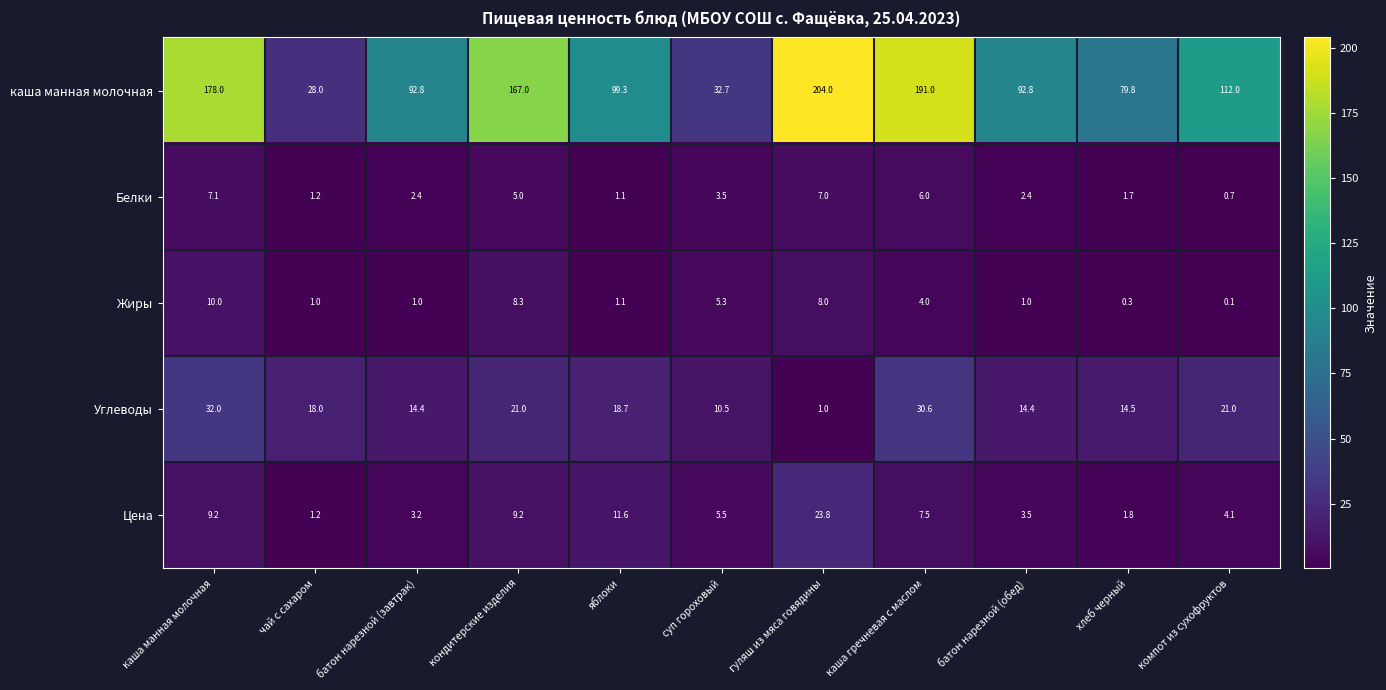

The value of Жиры at каша манная молочная is 10.0. True or false?

True